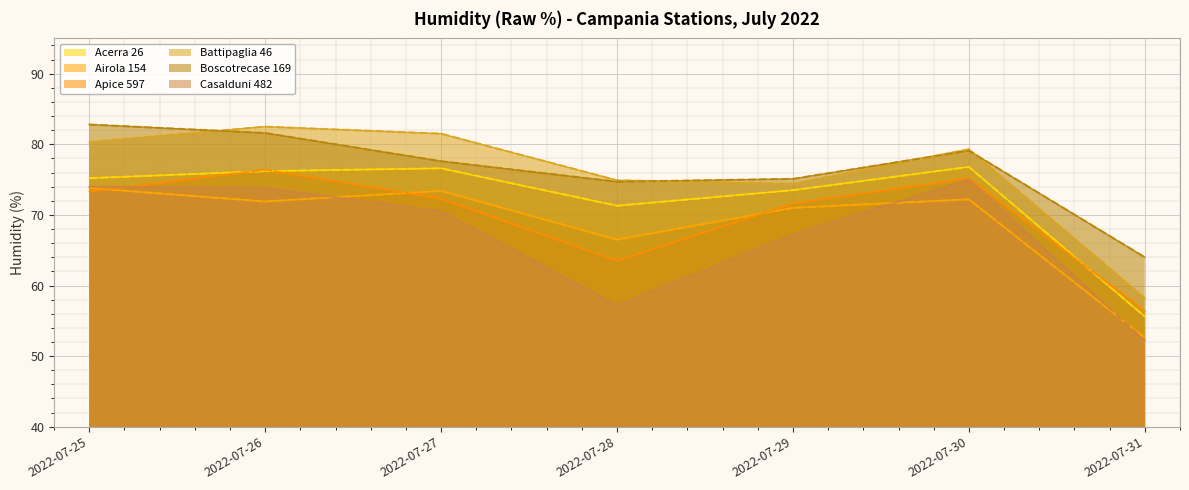

What is the difference between the highest and lowest values at 2022-07-29?

7.9